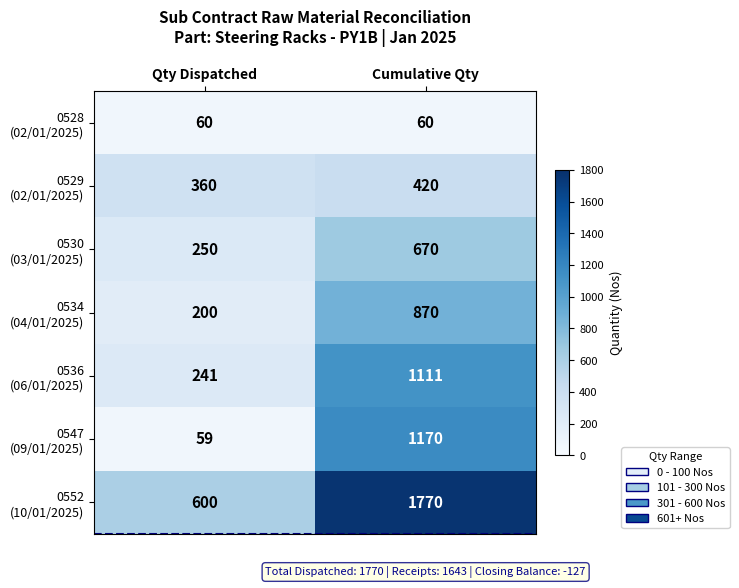

At which category is the sum across all series the highest?

Cumulative Qty